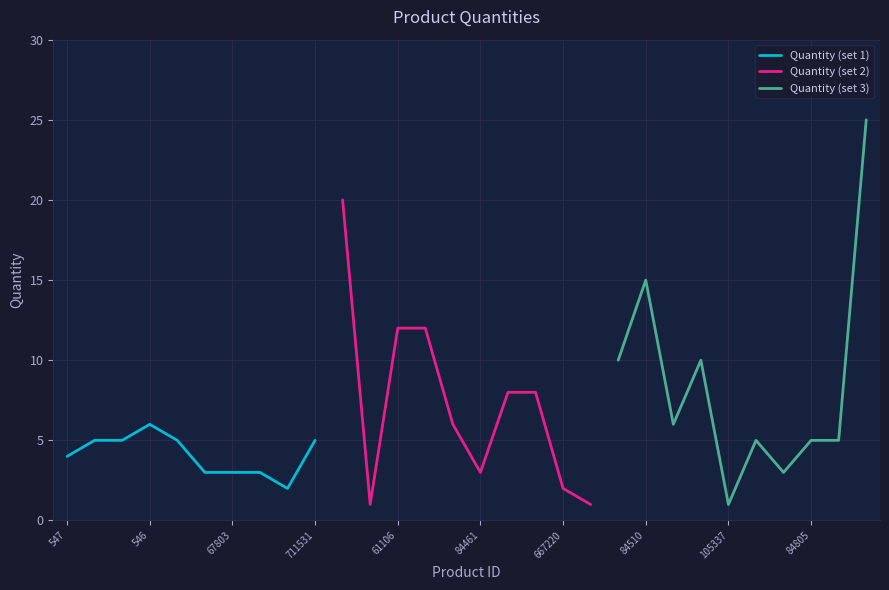

What is the highest value of the Quantity (set 1) series?

6